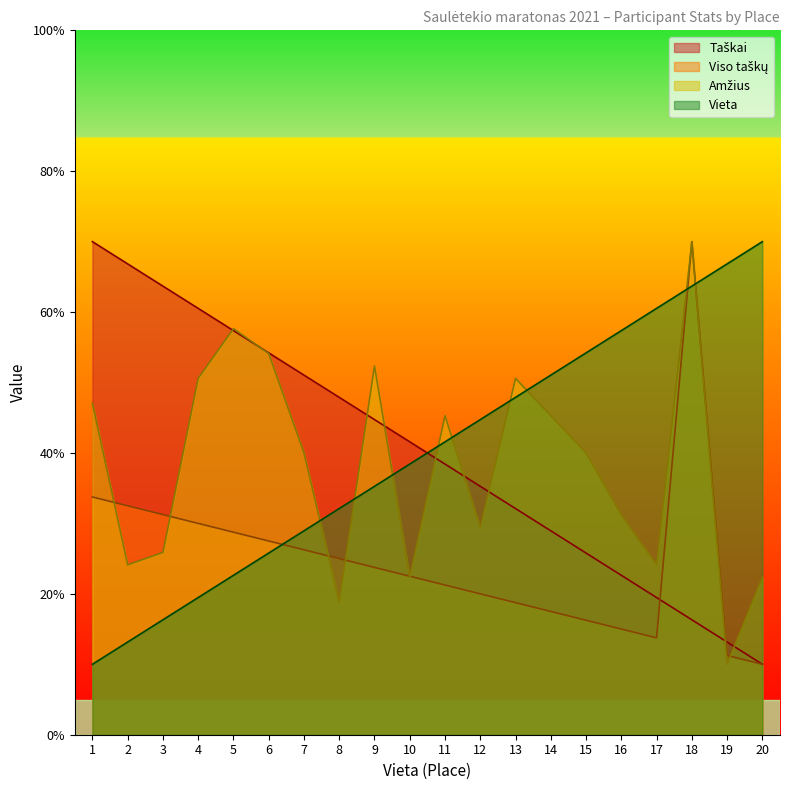

At 15, list the series in order from smallest to largest.

Viso taškų, Vieta, Amžius, Taškai